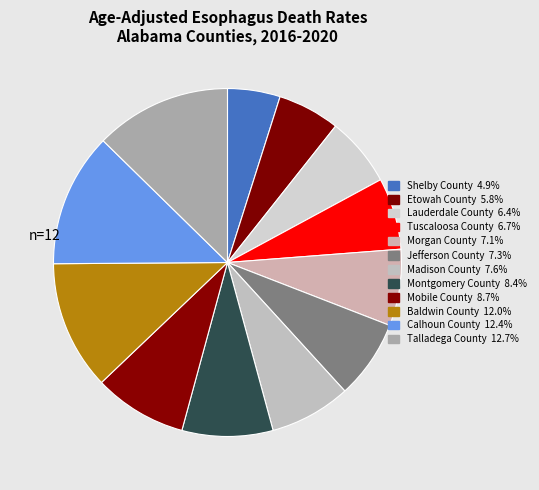

How many segments does this pie chart have?

12